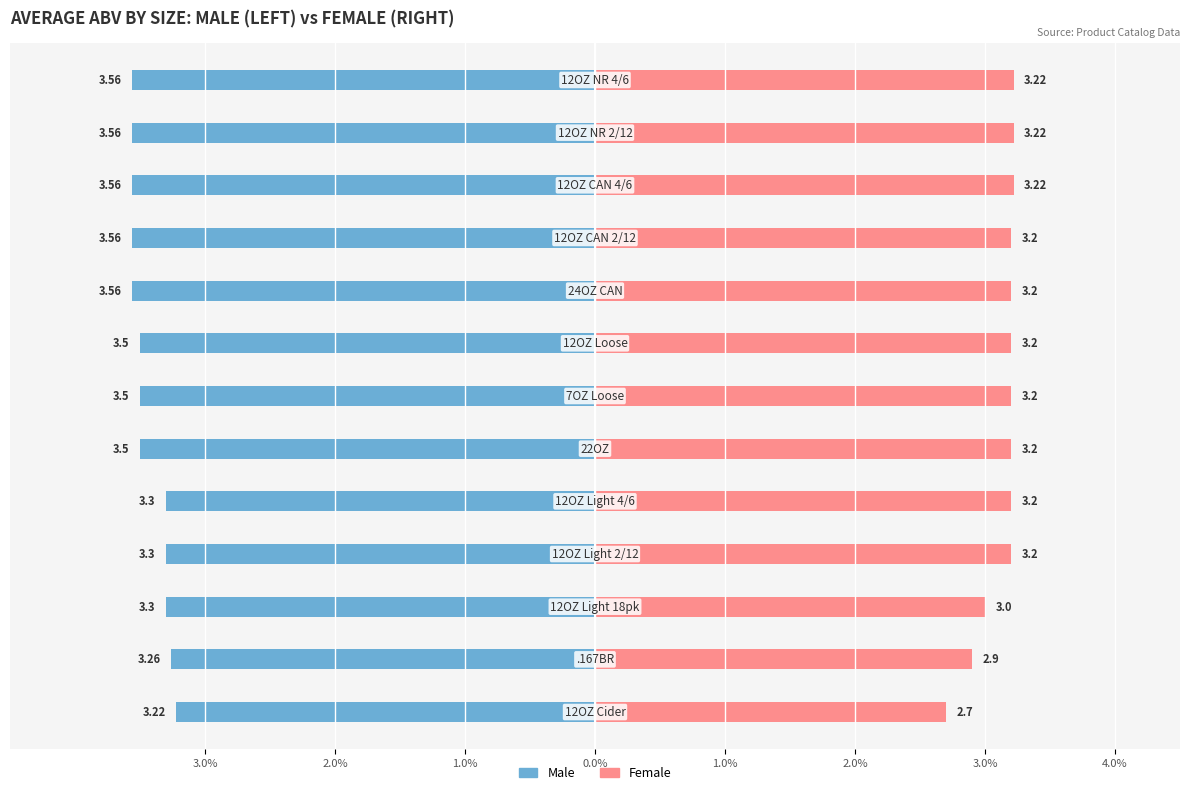

What is the difference between the second highest and minimum values in the Male series?

0.3